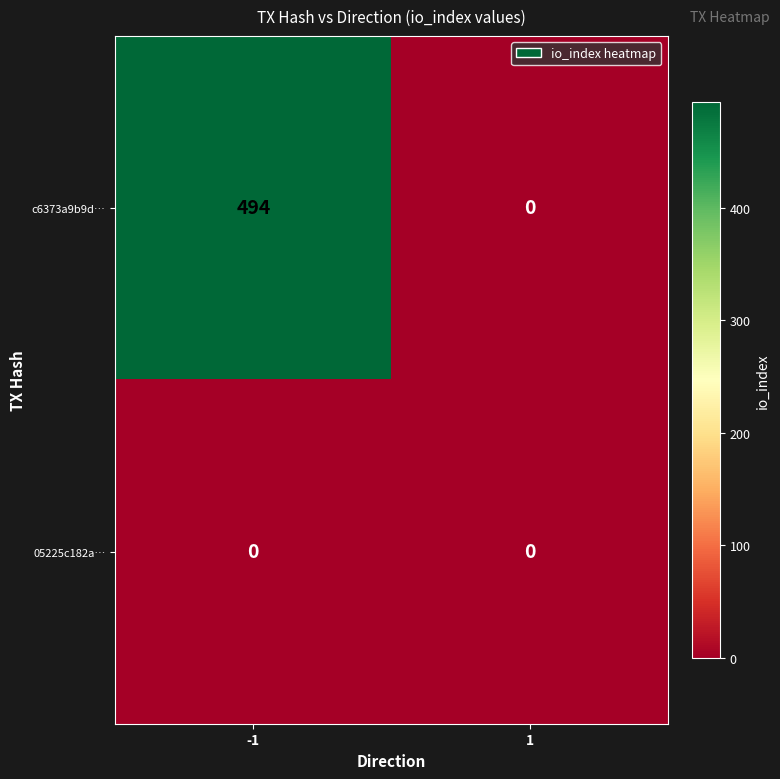

What is the greatest value displayed?

494